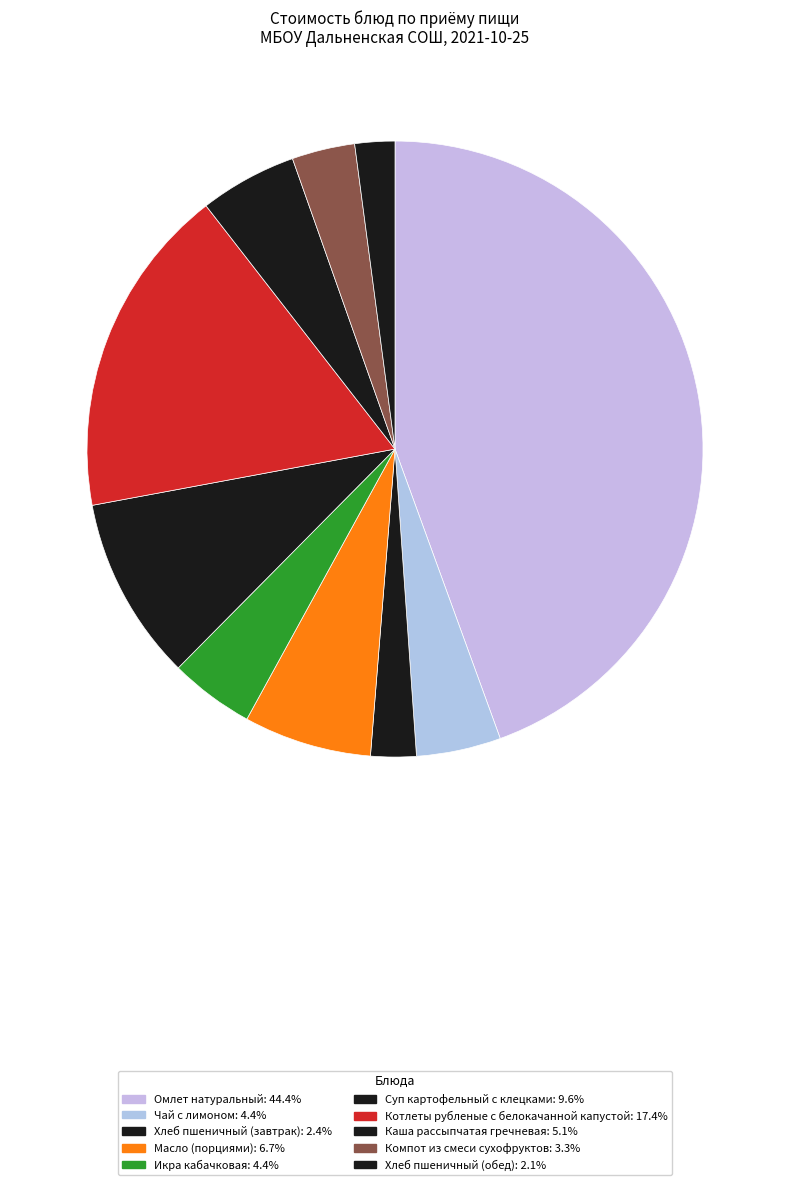

What is the largest slice in the pie chart?

Омлет натуральный